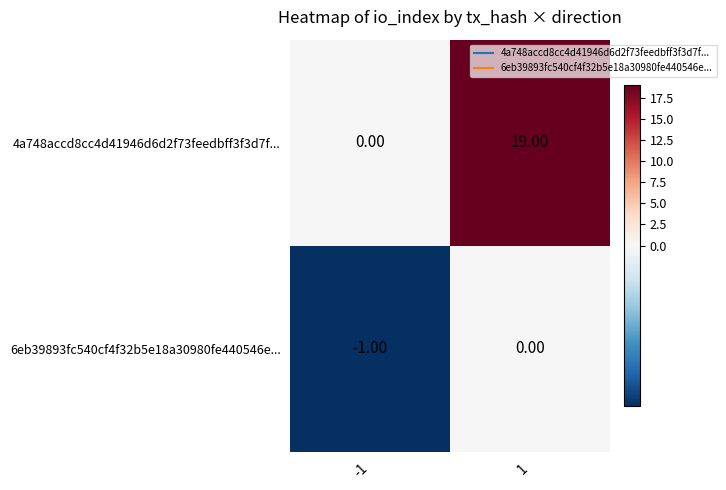

Which series has the largest range (max minus min)?

4a748accd8cc4d41946d6d2f73feedbff3f3d7f...